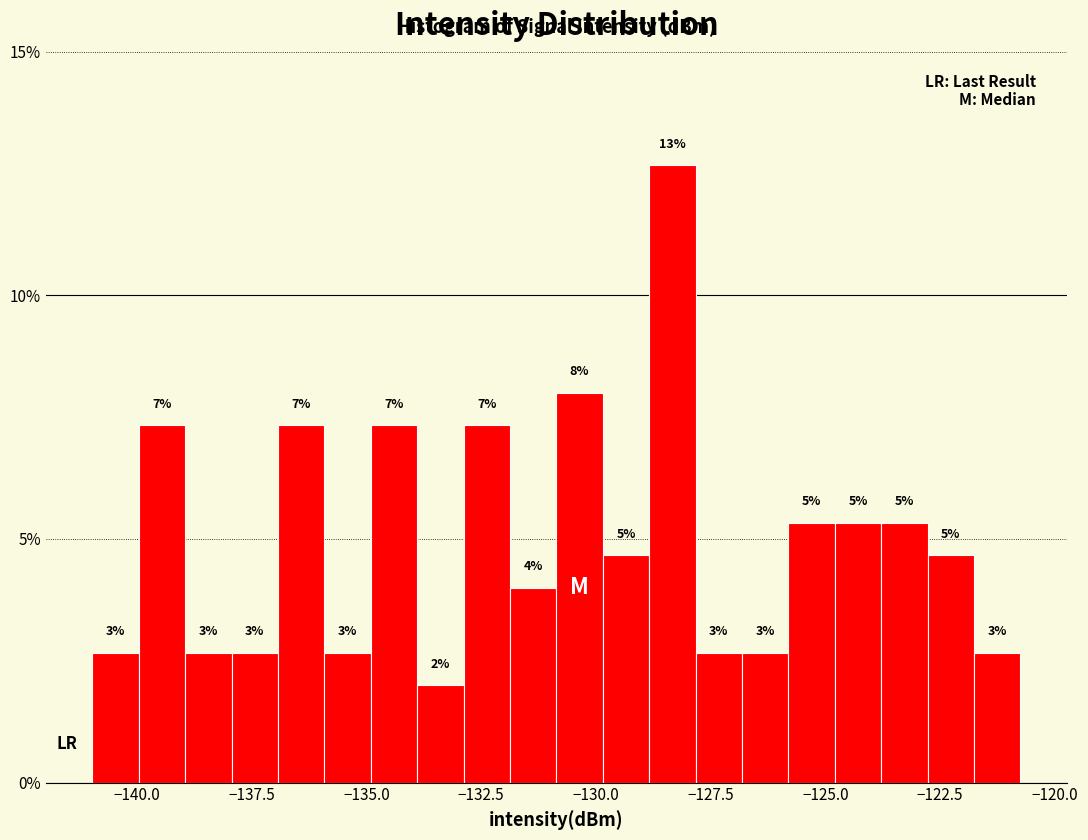

Read against the x-axis, roughly where is the centre of the tallest bar?

-128.5